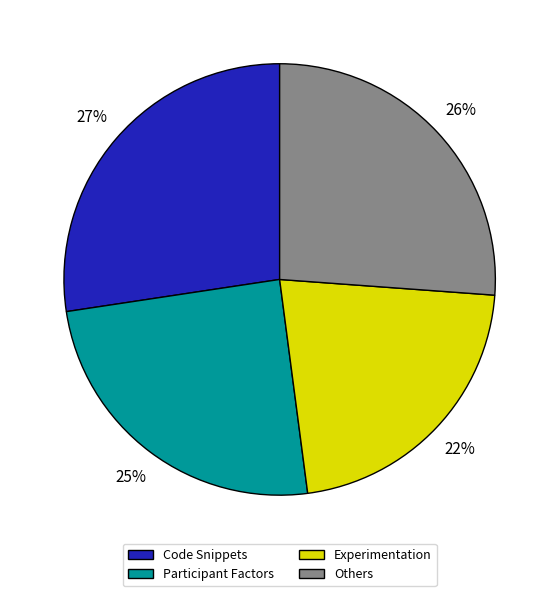

Does any single category account for the majority?

No